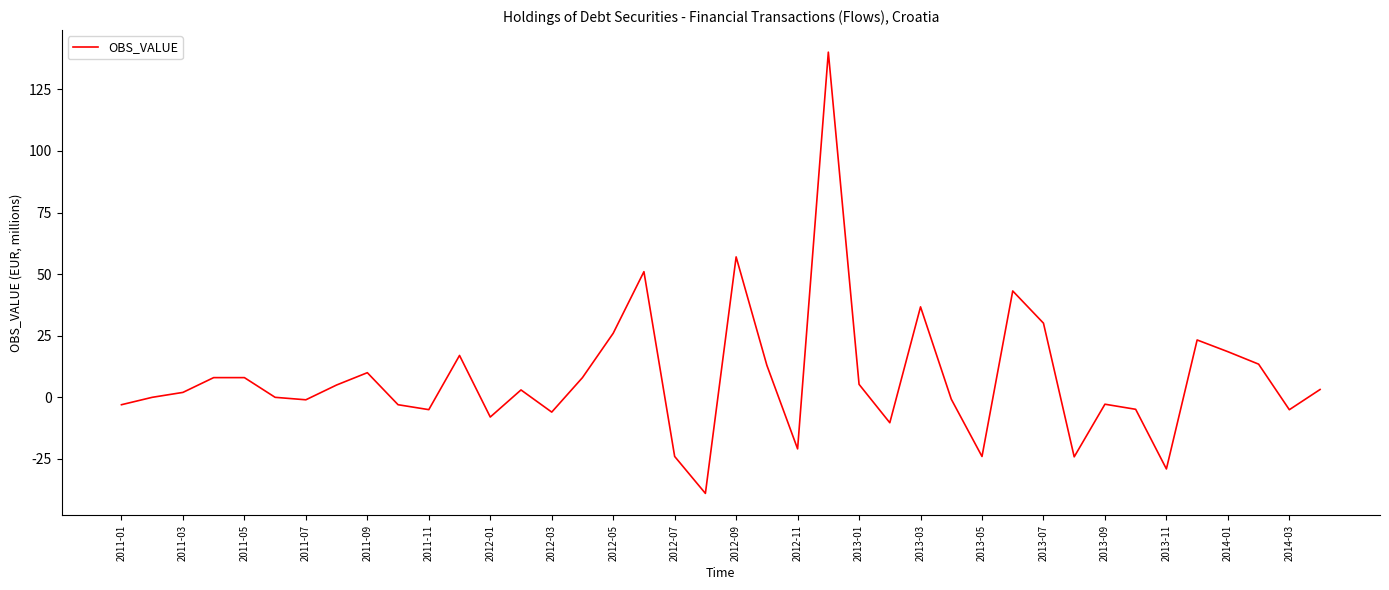

Does the chart display data point markers on the line(s)?

No